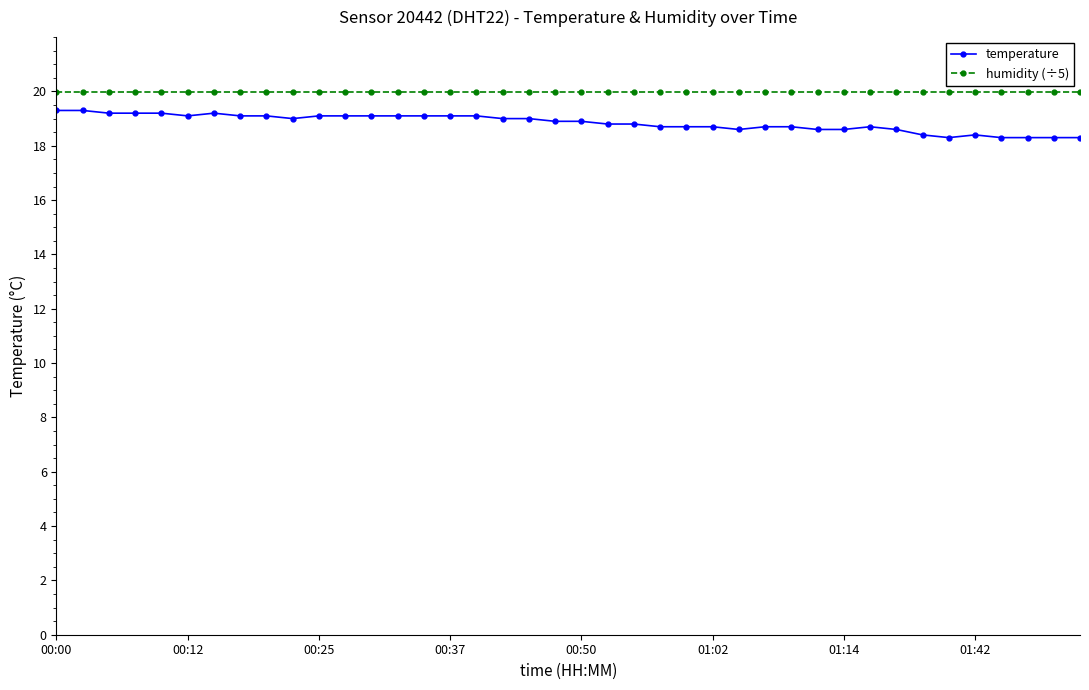

Which series has the widest spread of values?

temperature